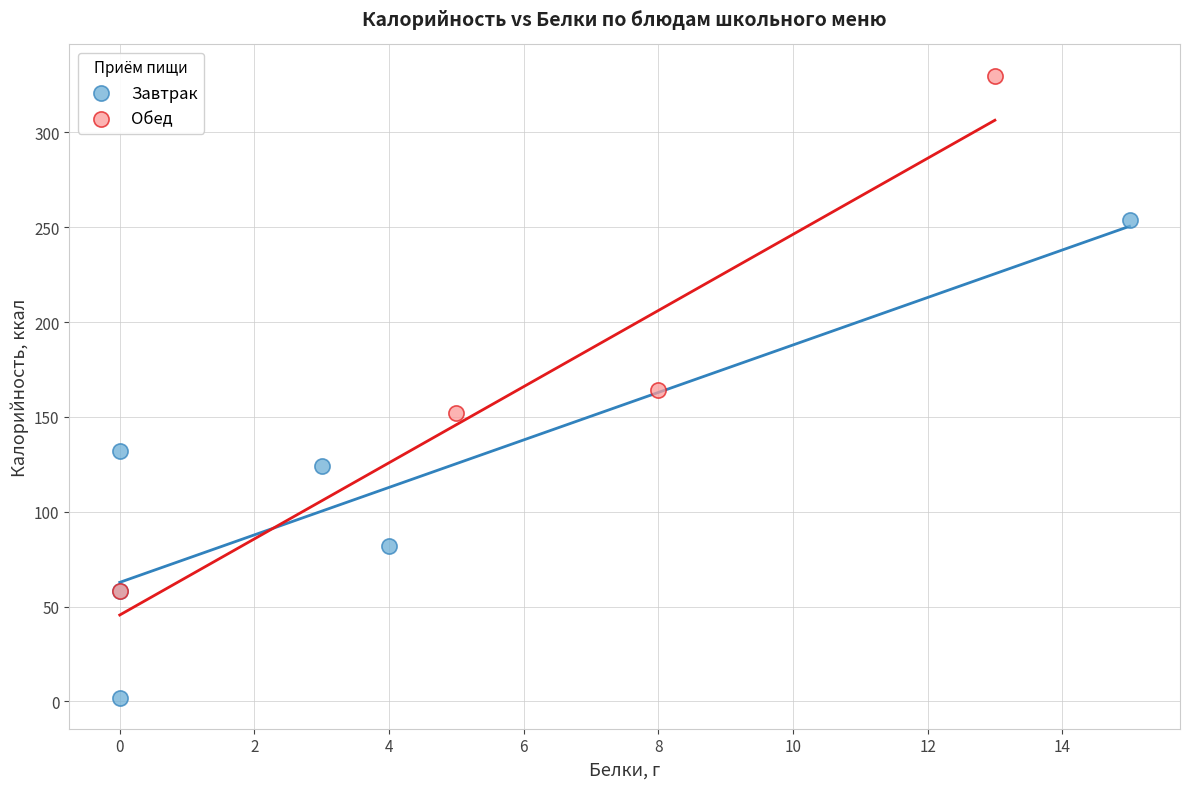

Which series has the widest spread of Y values?

Обед